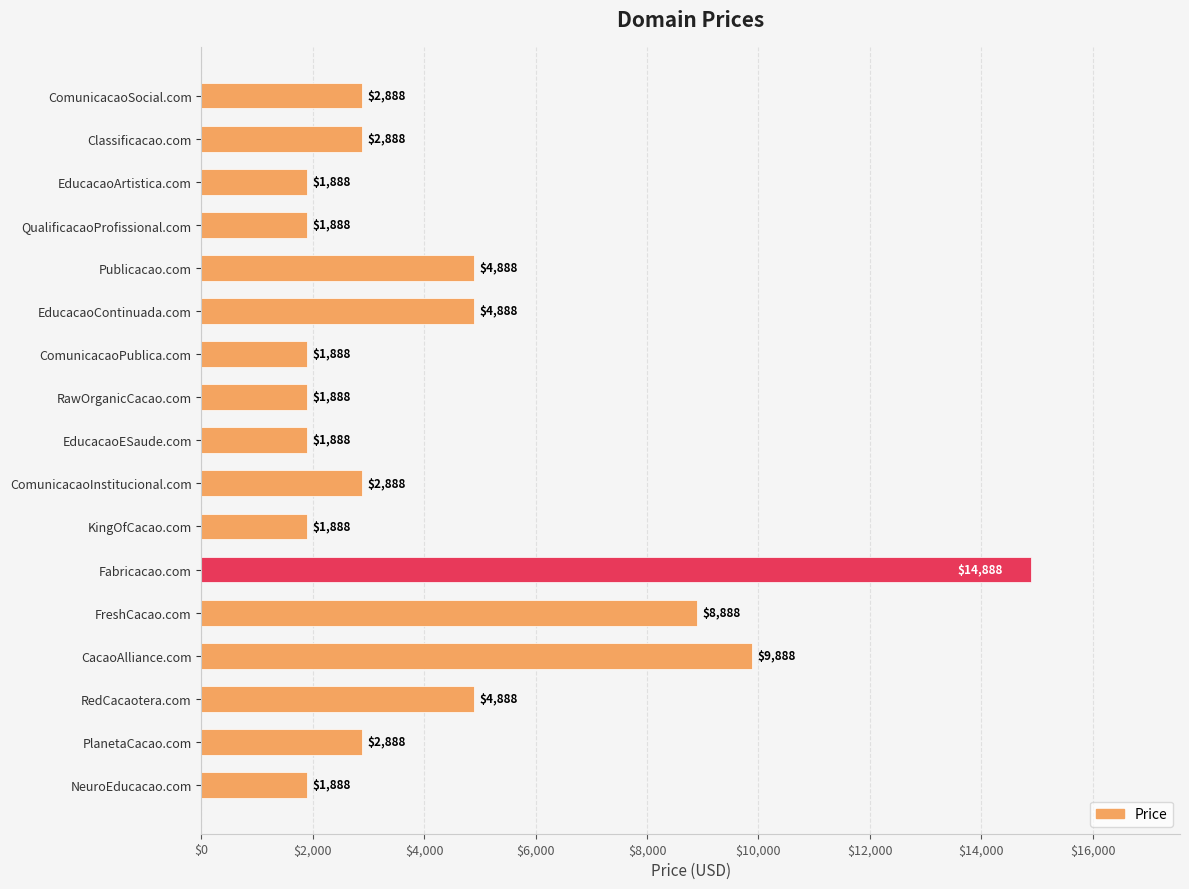

Reading bottom to top, what are all the values shown in this chart?

1888	2888	4888	9888	8888	14888	1888	2888	1888	1888	1888	4888	4888	1888	1888	2888	2888